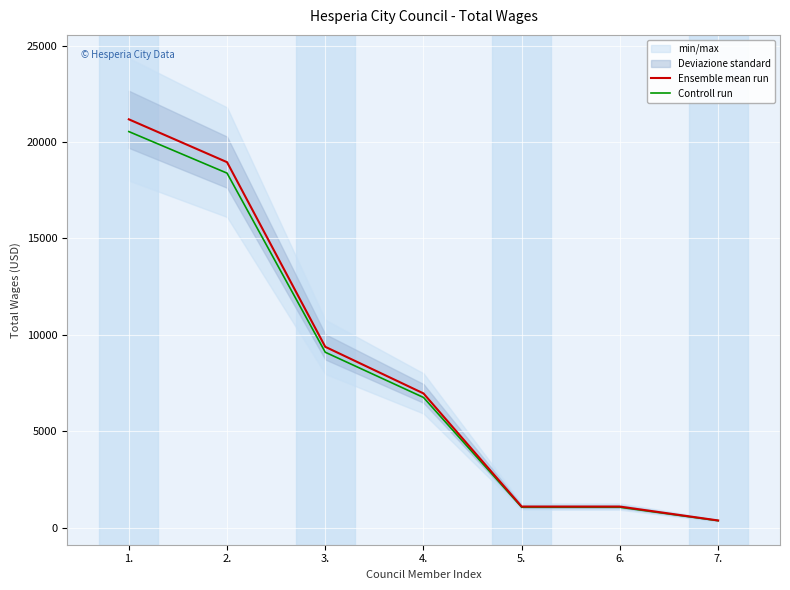

What is the average value of the Controll run series?

8182.2